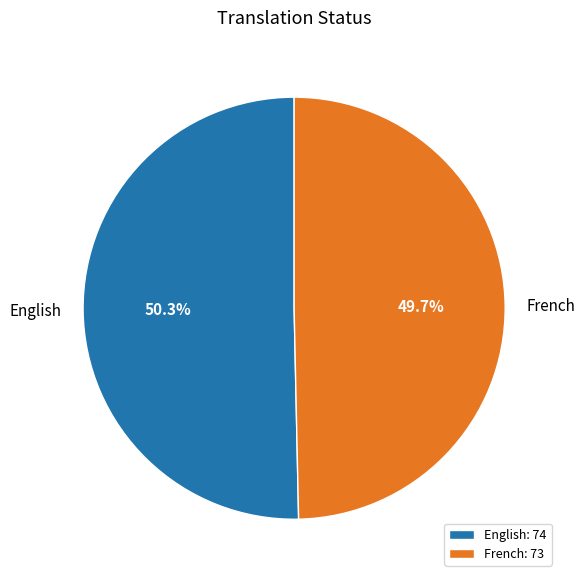

What is the total percentage of English and French?

100.0%